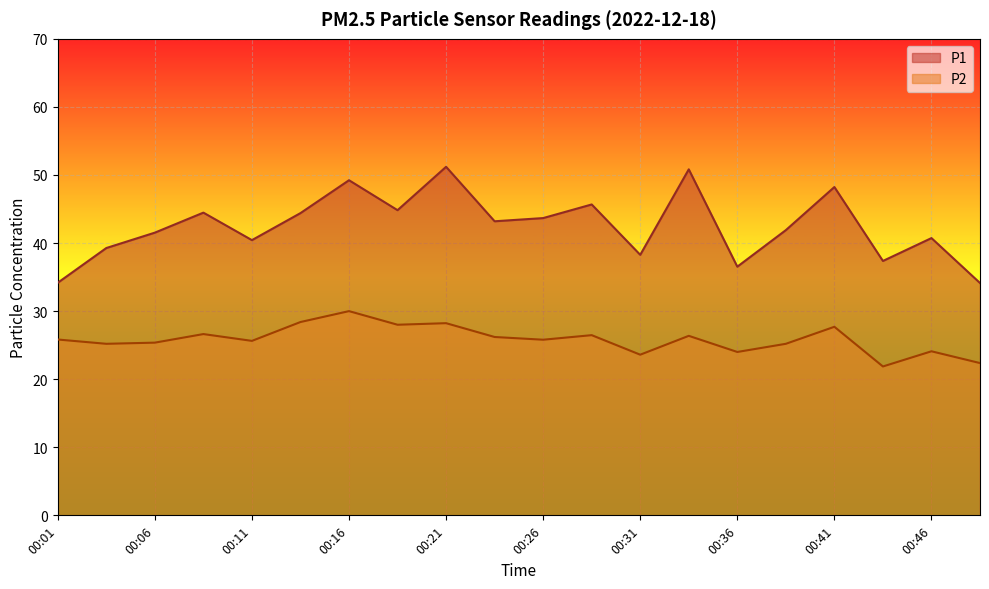

What is the total value across all series at 00:21?

79.4